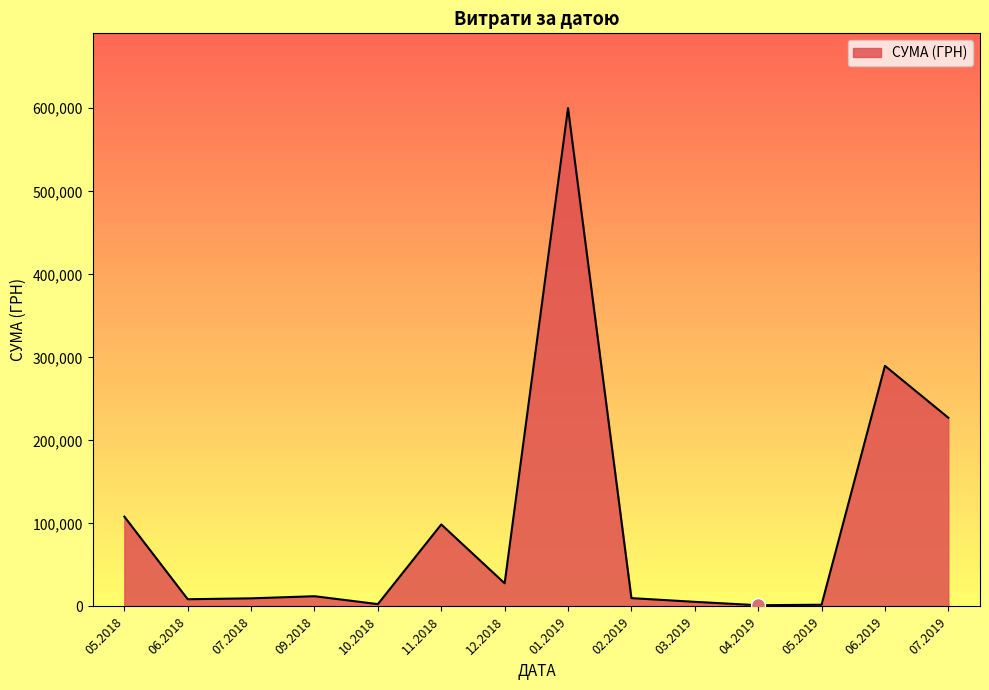

What is the smallest value displayed?

1464.0